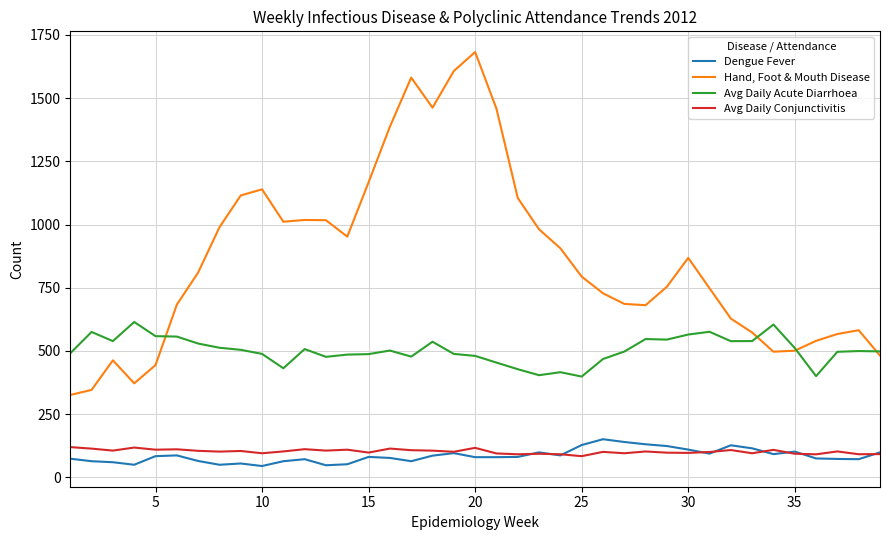

Which series has the widest spread of values?

Hand, Foot & Mouth Disease